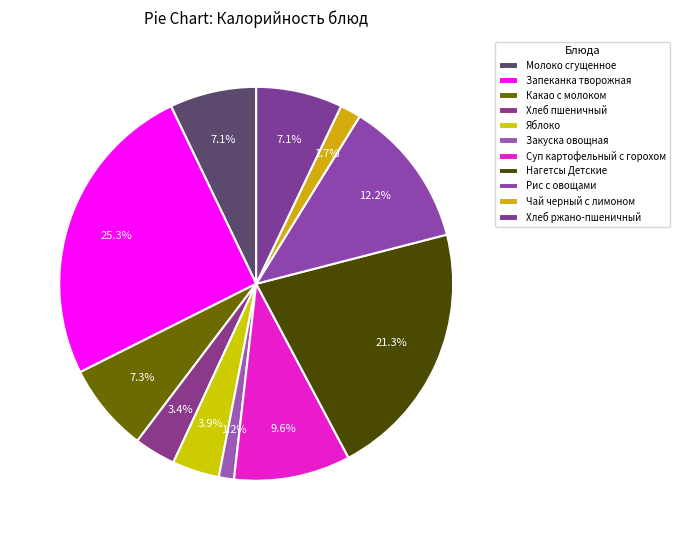

Which category has the biggest portion of the pie?

Запеканка творожная